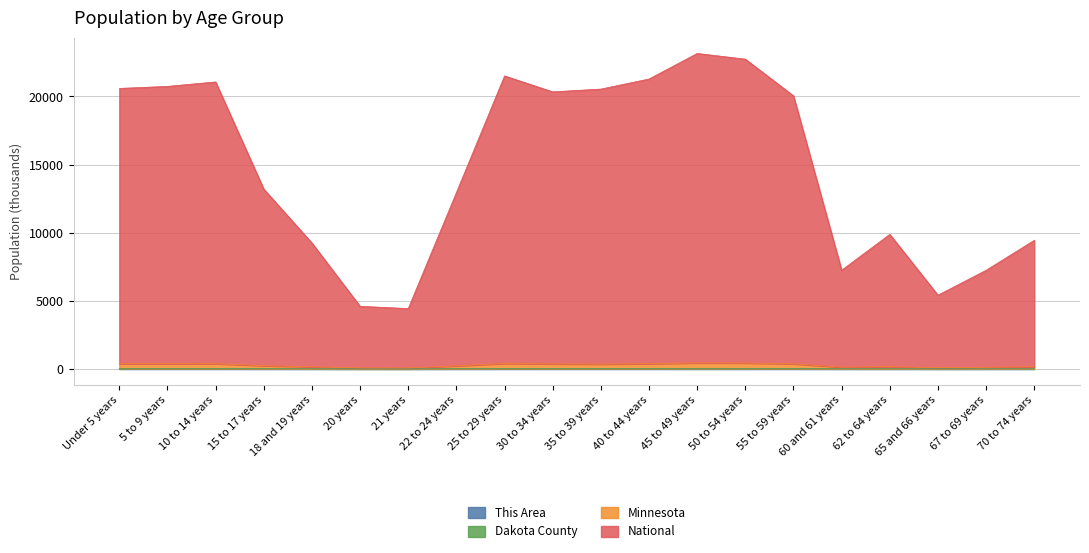

How many lines are shown in the chart?

4